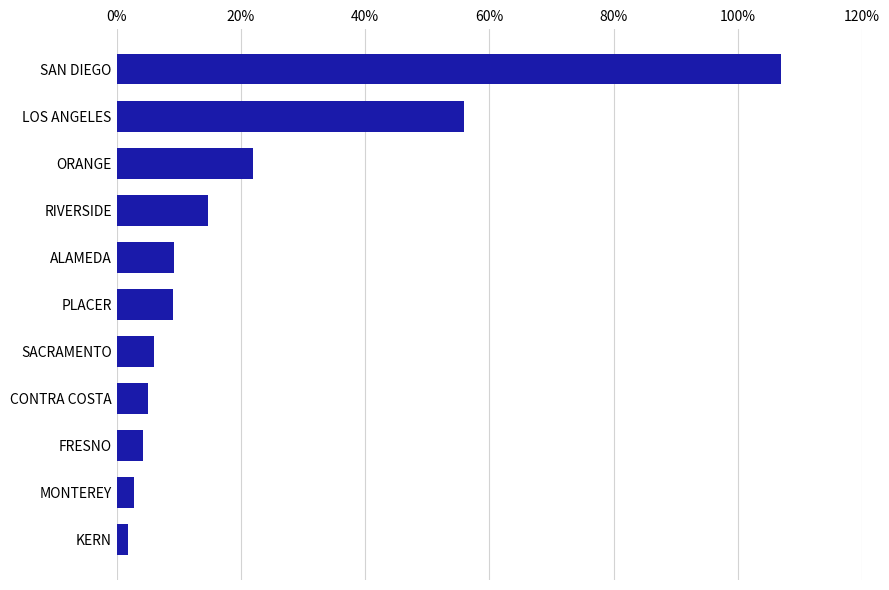

What is the difference between the maximum and second lowest values?

104.2